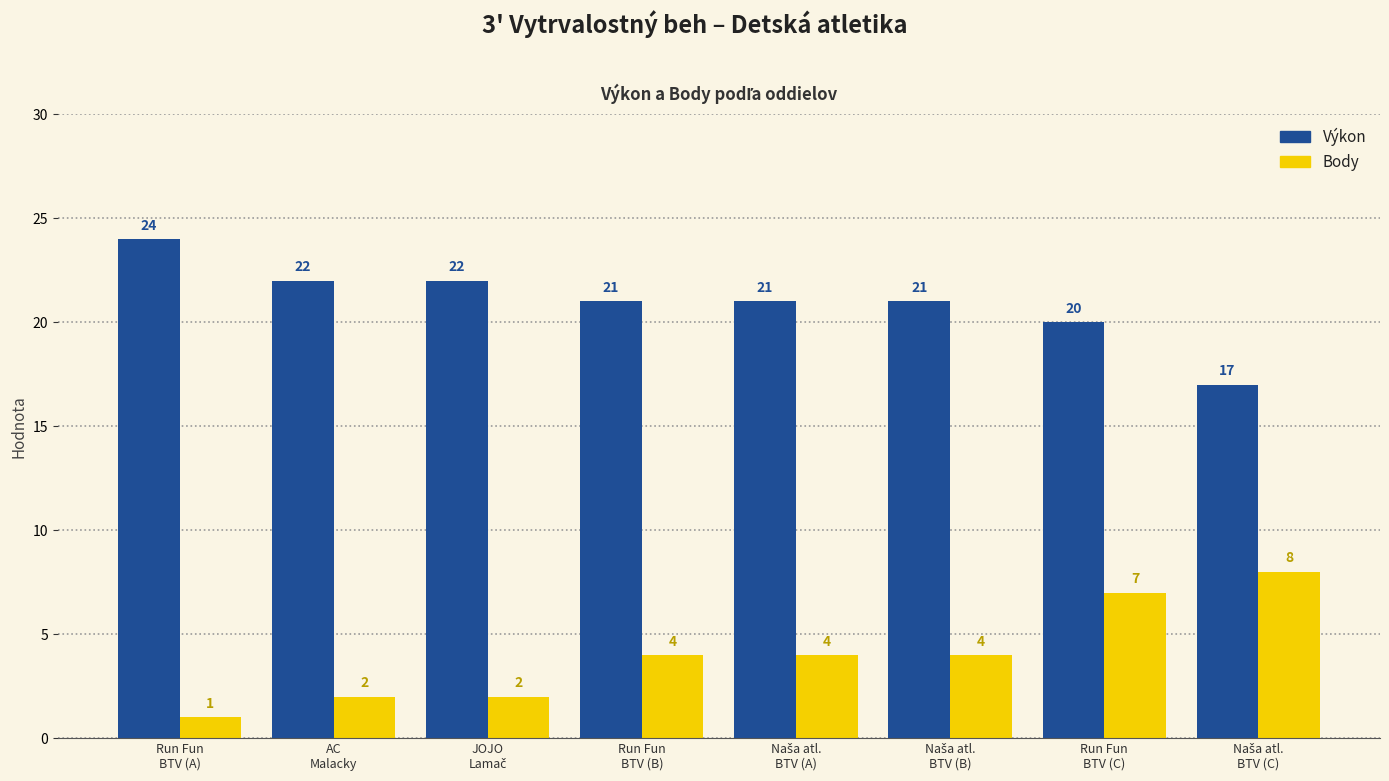

What is the value of the Body bar at the 1st from the left?

1